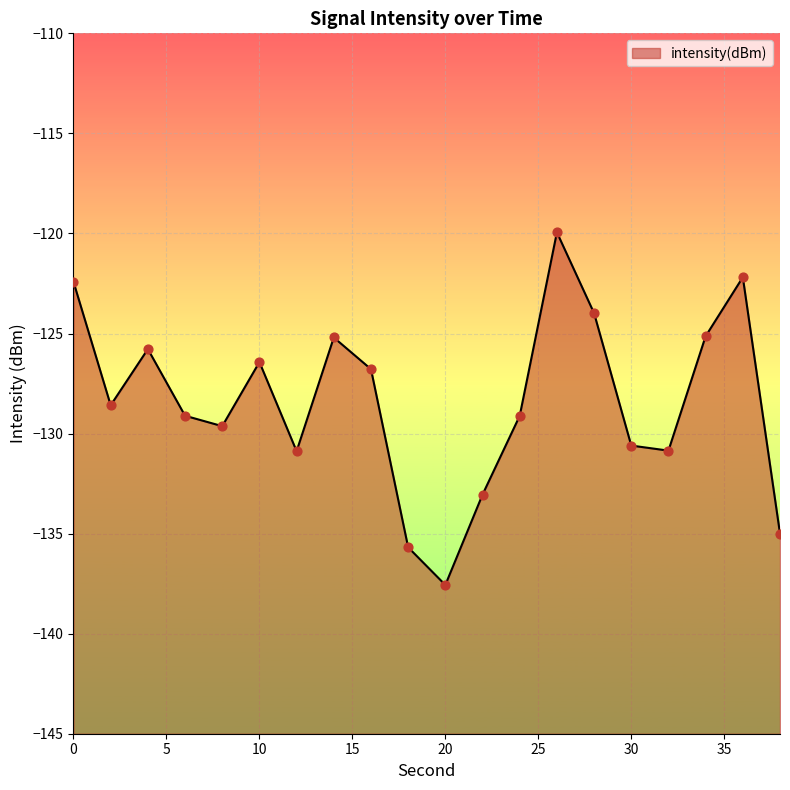

Which has a higher value, 2 or 38?

2